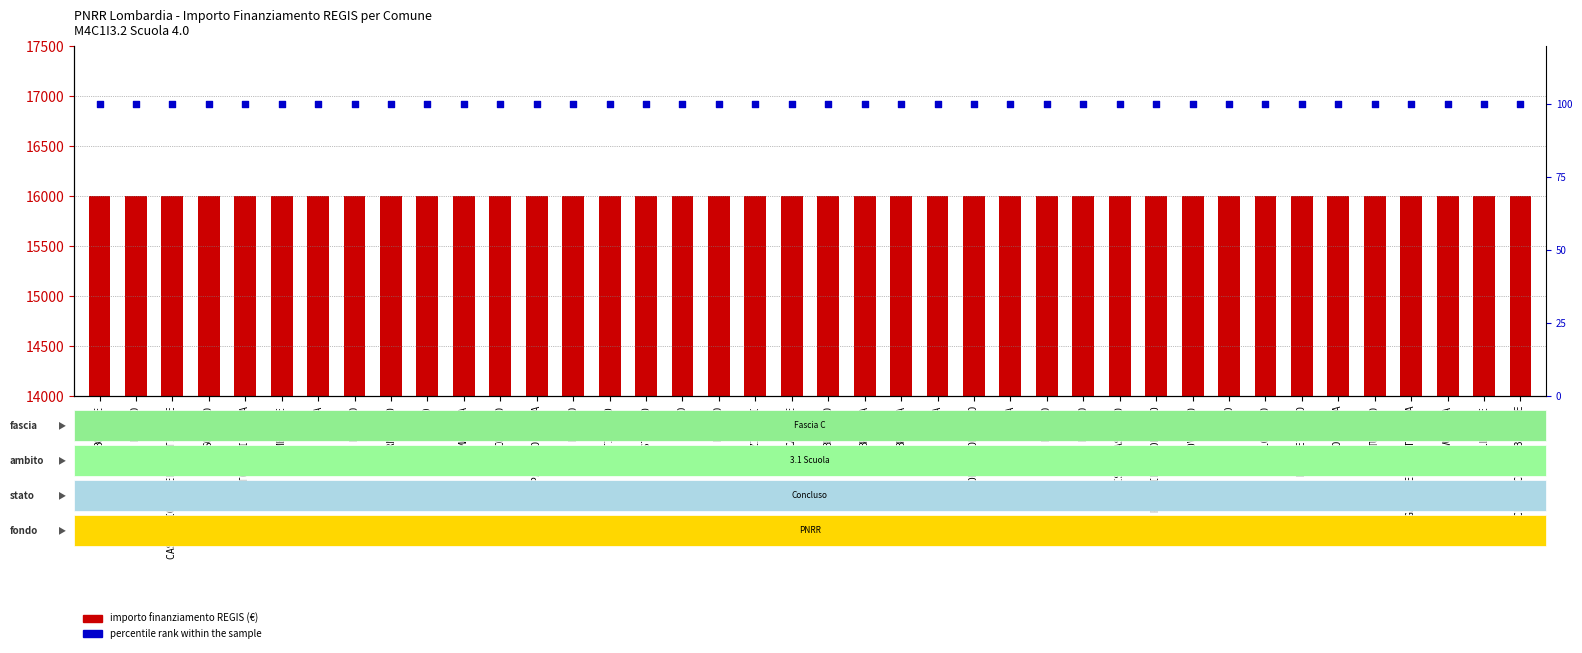

Which series has the largest Y range (max minus min)?

IMPORTO FINANZIAMENTO REGIS